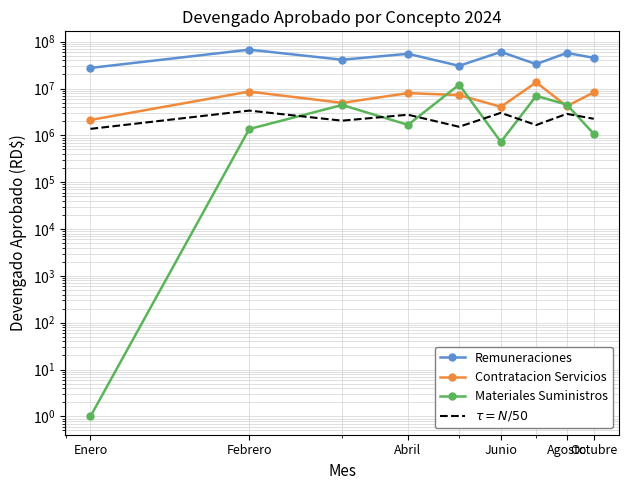

What is the minimum value for Remuneraciones?

27546133.3